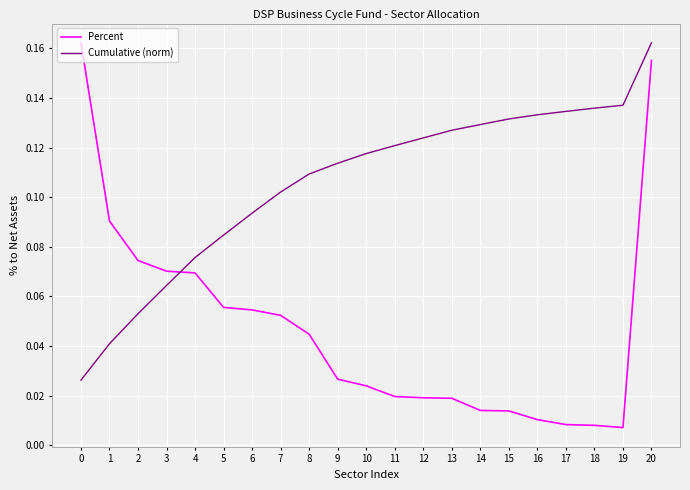

Which series has the largest total across all categories?

Cumulative (norm)